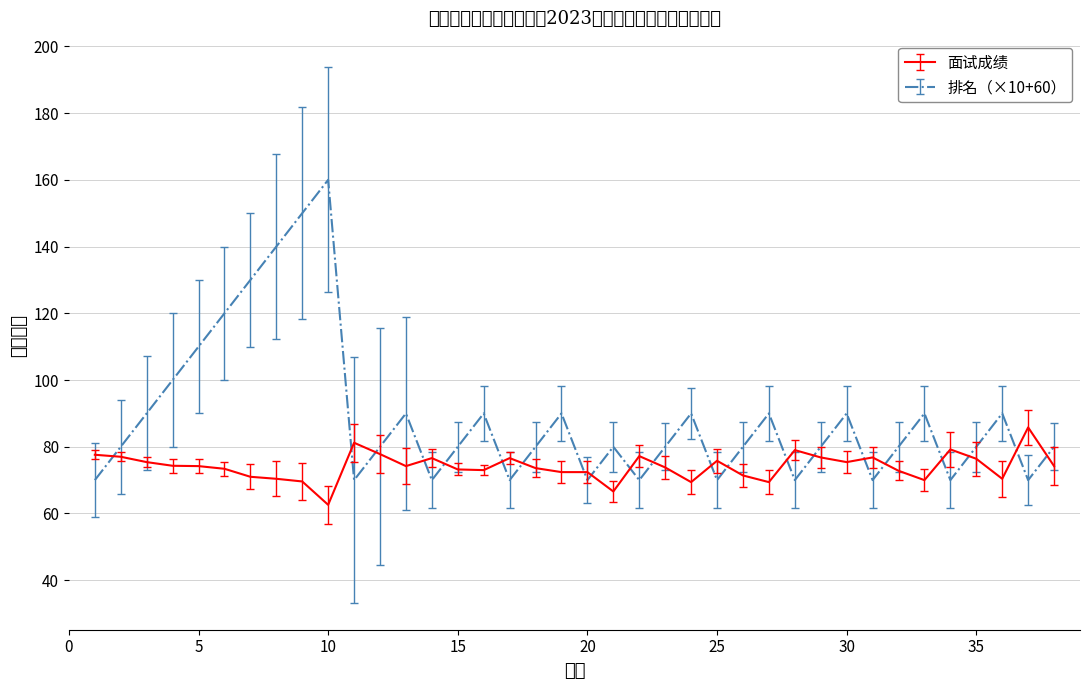

Count the number of data series in this chart.

2